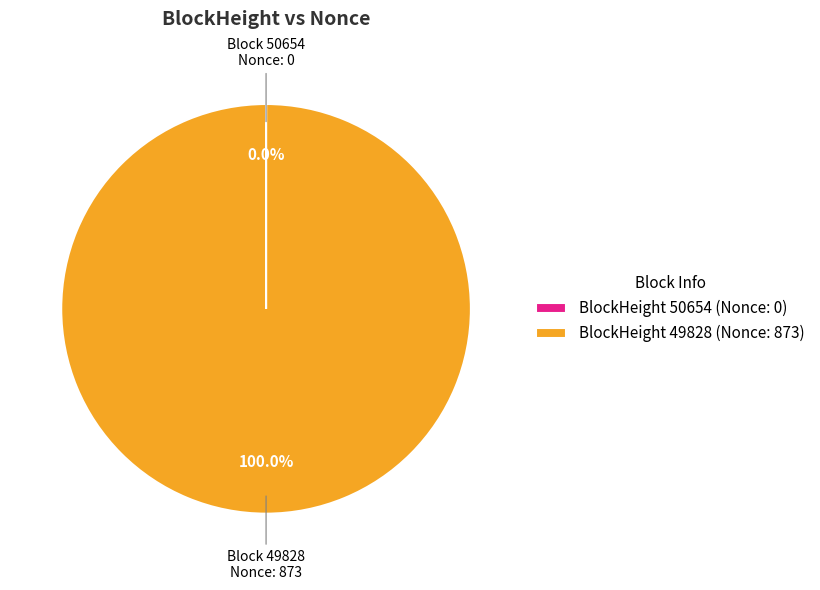

What is the largest slice in the pie chart?

BlockHeight 49828 (Nonce: 873)